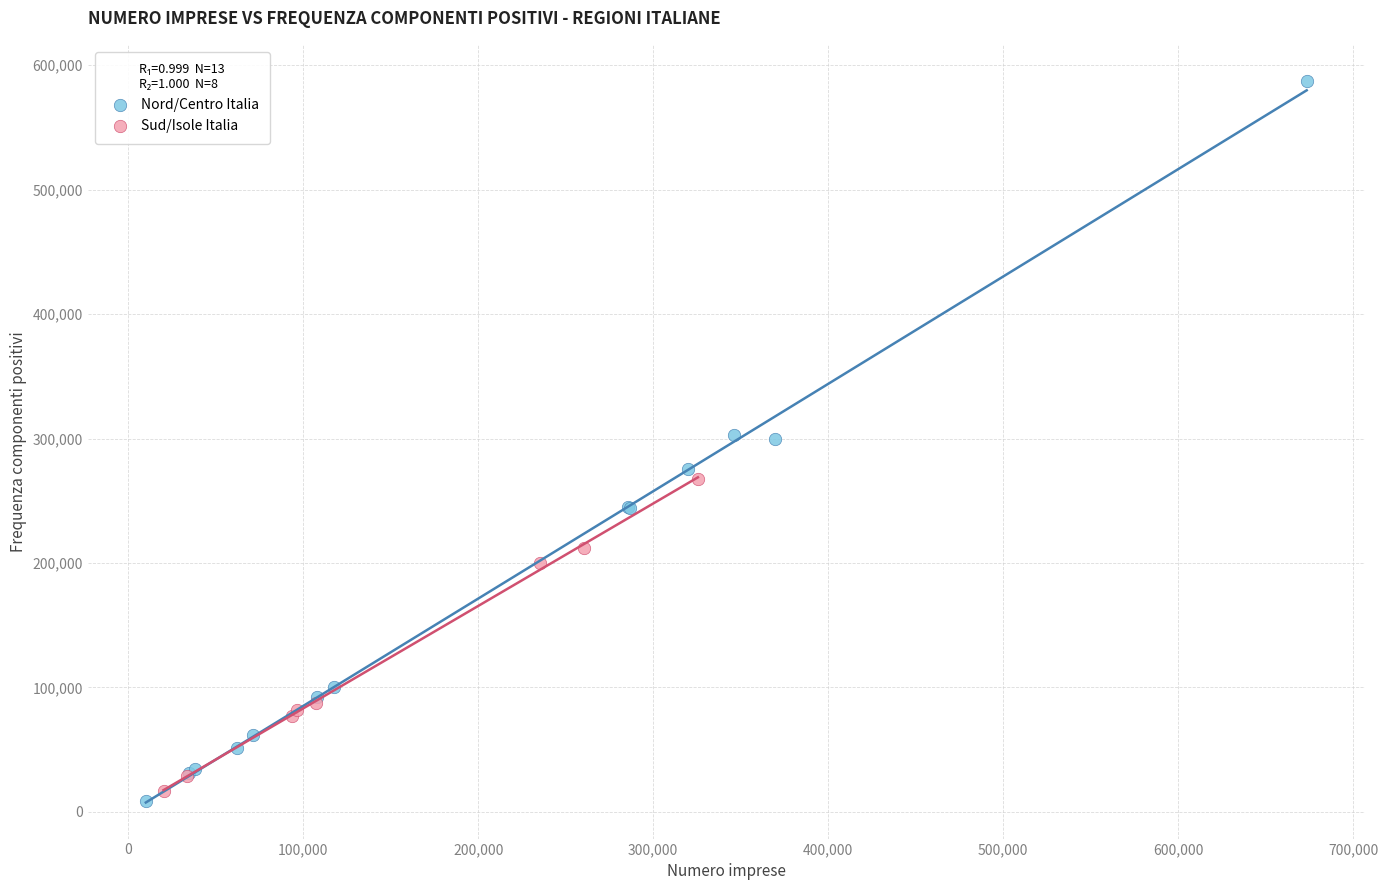

Which series contains the highest Y value?

Nord/Centro Italia